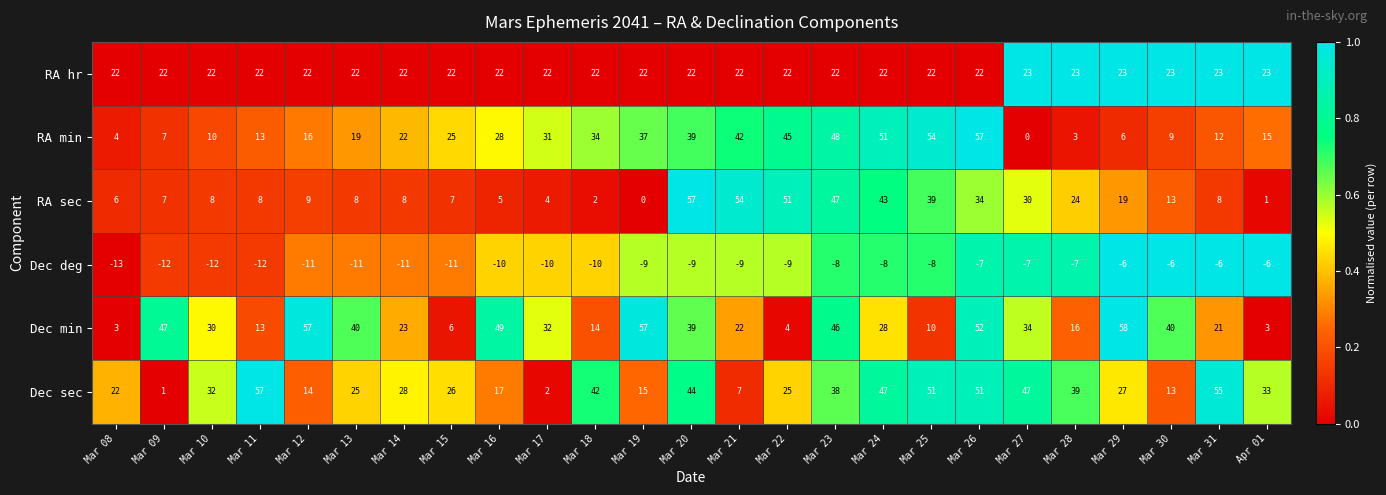

At Mar 19, list the series in order from largest to smallest.

Dec min, RA min, RA hr, Dec sec, RA sec, Dec deg